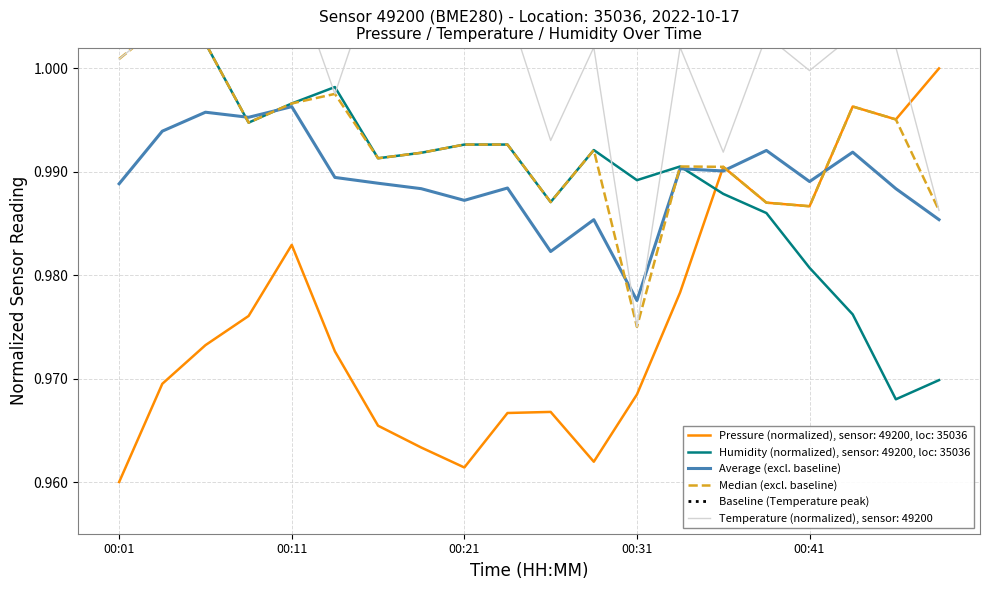

What position from the left is 00:11?

5